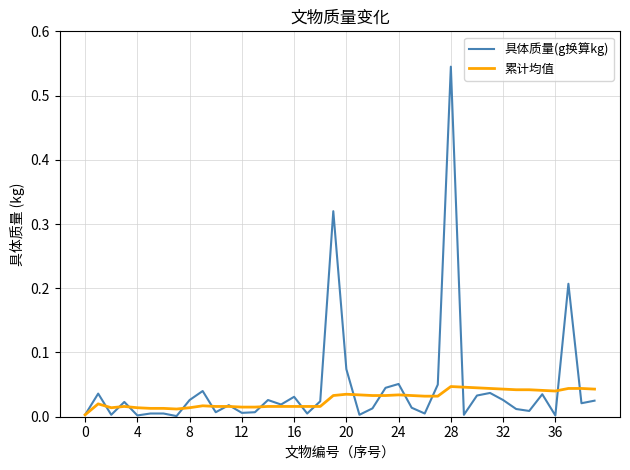

Which series has the widest spread of values?

具体质量(g换算kg)